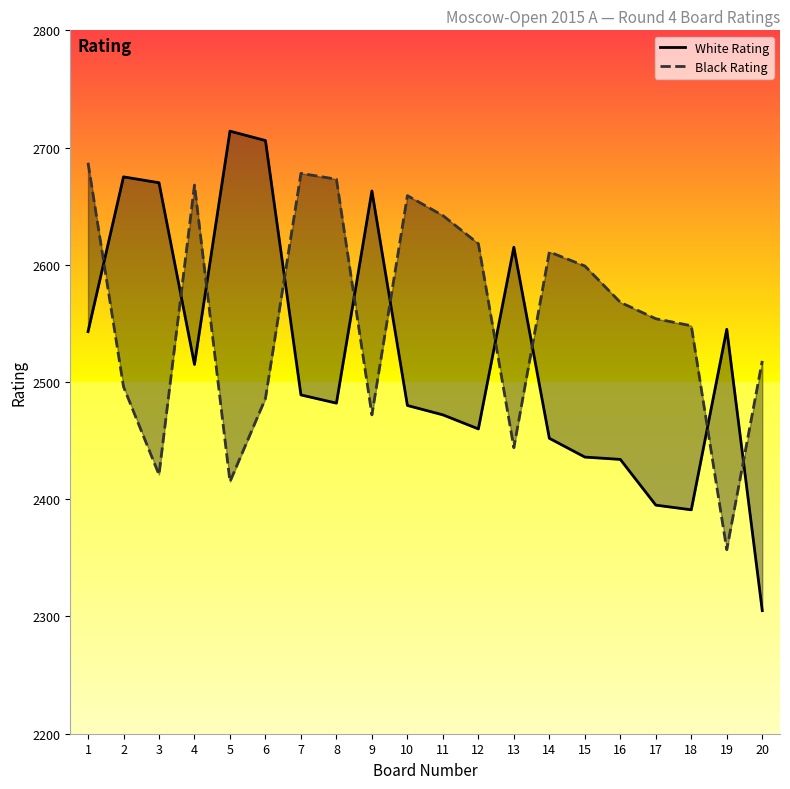

How many values in the Black Rating series are below 2568?

10